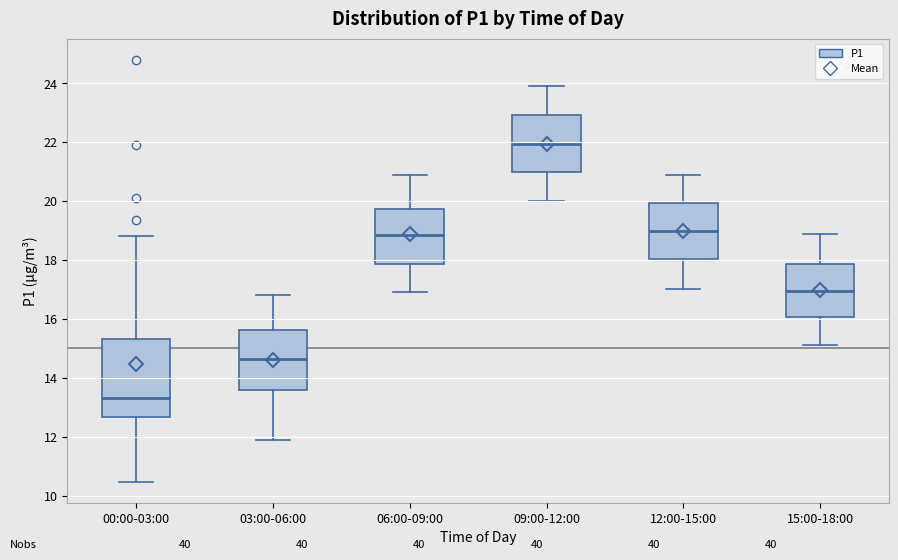

Reading left to right, transcribe this box plot: for each box, give where its median line is, the range the box spans, and where its two whiskers end, as read against the y-axis. The values are not printed on the chart, so give them approximately, as read against the axis.

00:00-03:00: median 13.4, box 12.6 to 15.4, whiskers 10.4 to 18.8
03:00-06:00: median 14.6, box 13.6 to 15.6, whiskers 12.0 to 16.8
06:00-09:00: median 18.8, box 17.8 to 19.8, whiskers 17.0 to 21.0
09:00-12:00: median 22.0, box 21.0 to 23.0, whiskers 20.0 to 24.0
12:00-15:00: median 19.0, box 18.0 to 20.0, whiskers 17.0 to 21.0
15:00-18:00: median 17.0, box 16.0 to 17.8, whiskers 15.2 to 19.0